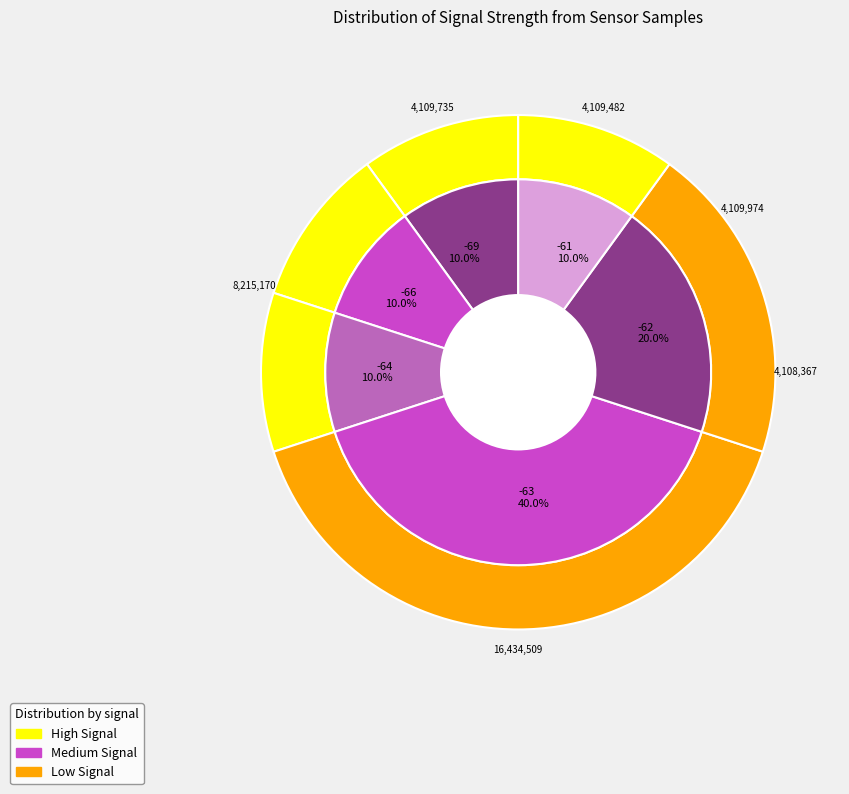

Rank the categories by value from highest to lowest.

3, 1, 5, 4, 6, 0, 2, 8, 9, 7